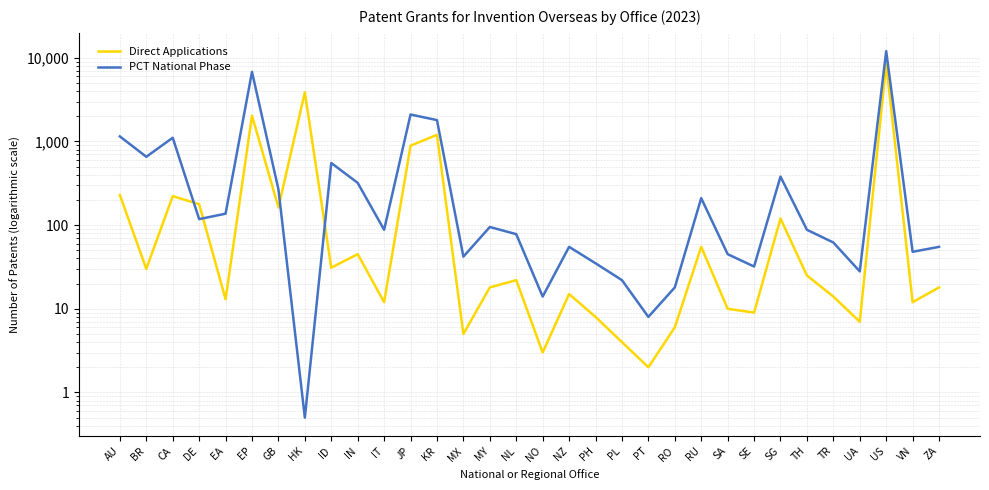

What is the highest value of the PCT National Phase series?

12000.0